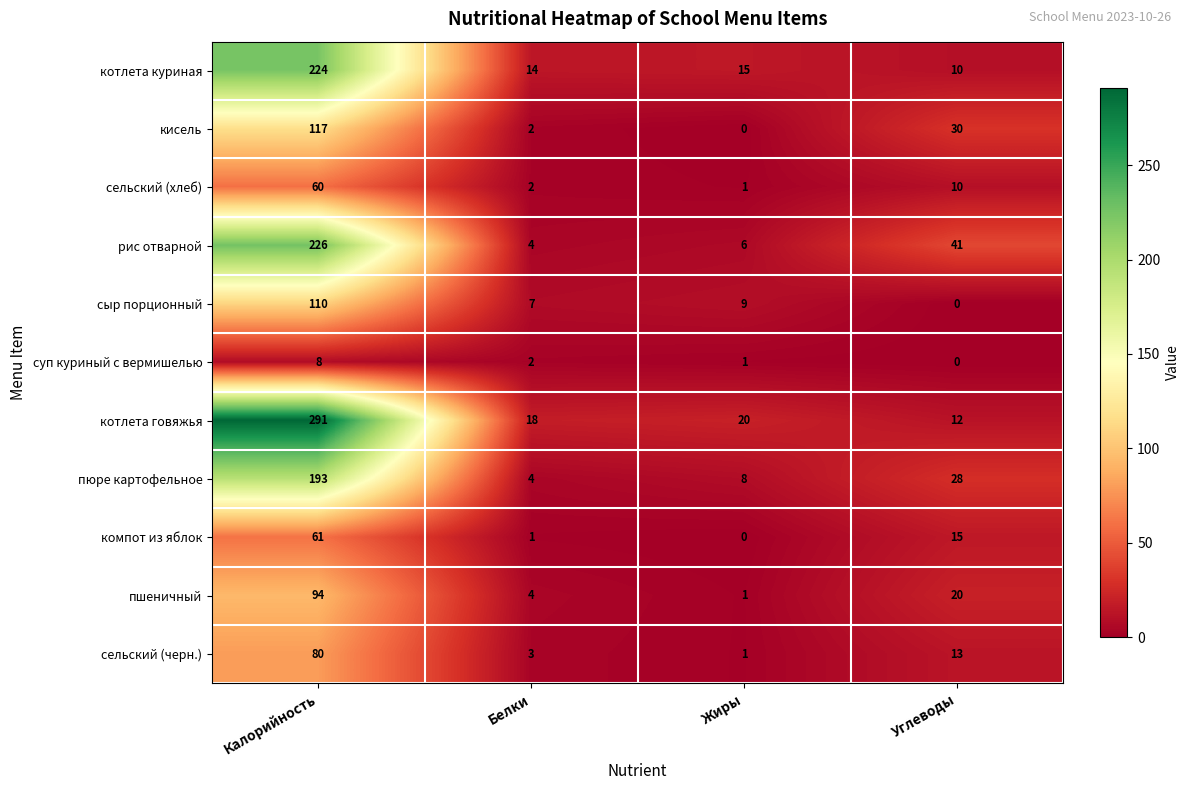

What is the spread (max minus min) of values at Жиры?

20